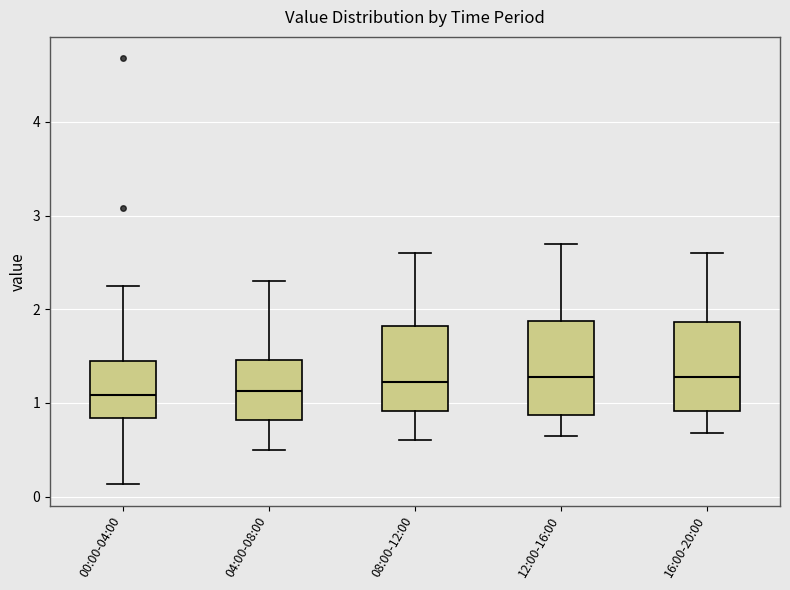

Where does the upper whisker of the box for 08:00-12:00 end on the y-axis? The values are not printed on the chart, so give them approximately, as read against the axis.

2.6